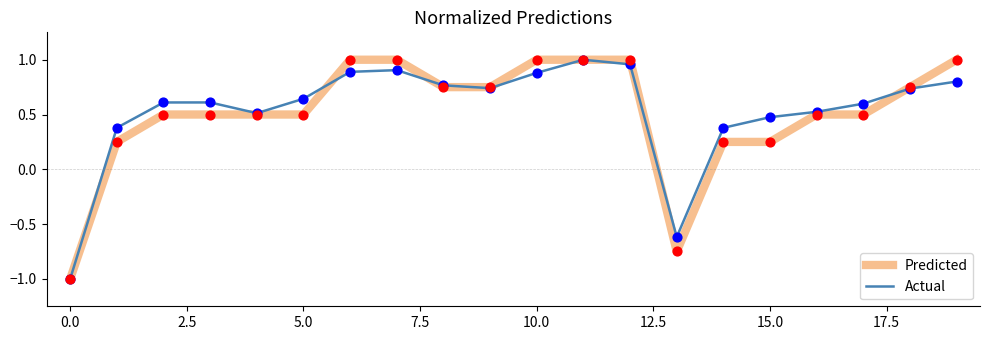

Which series has the largest total across all categories?

Actual